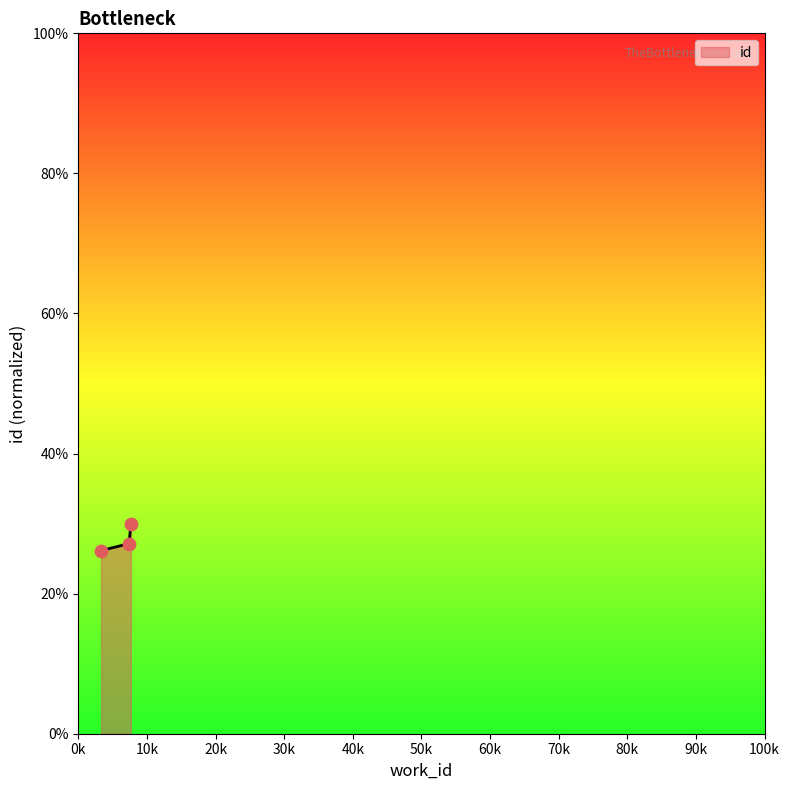

What is the average value?

27.8